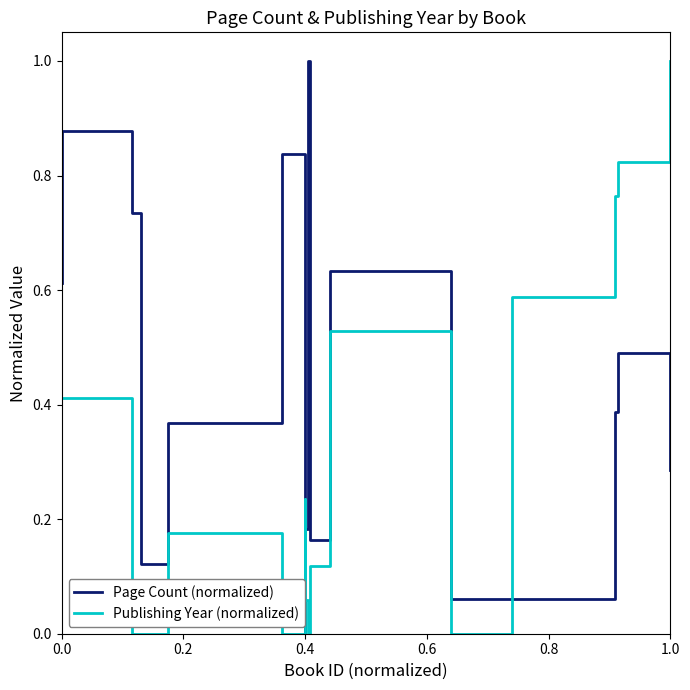

What is the maximum value shown in the chart?

1.0